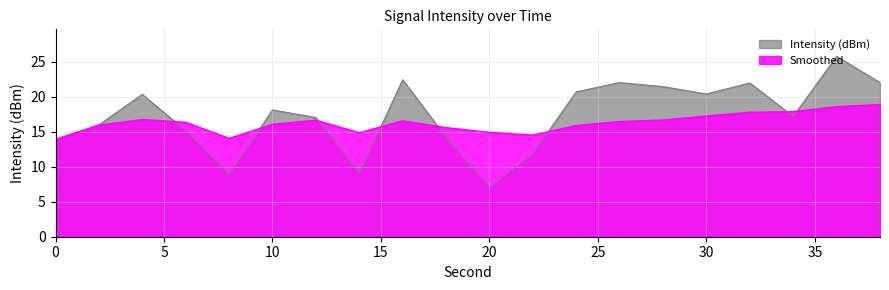

At which label is Intensity (dBm) closest to 16?

2